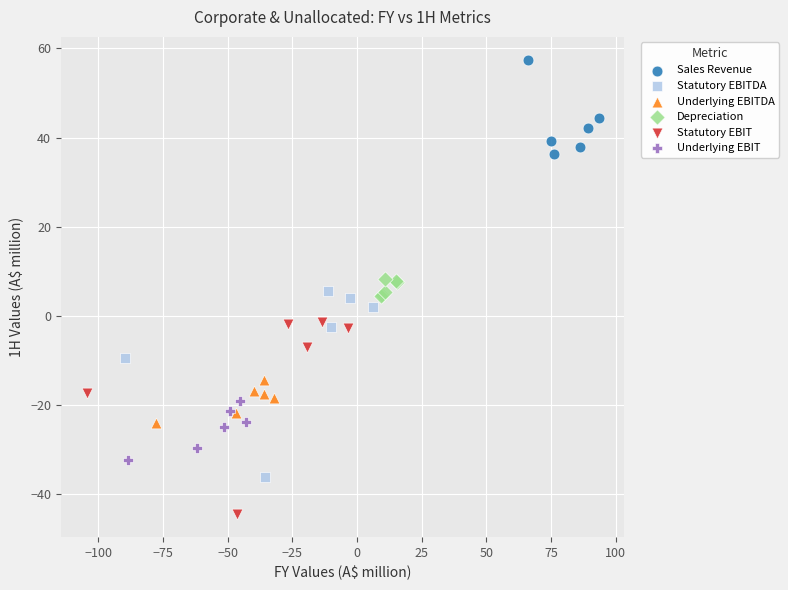

Which series contains the lowest Y value?

Statutory EBIT